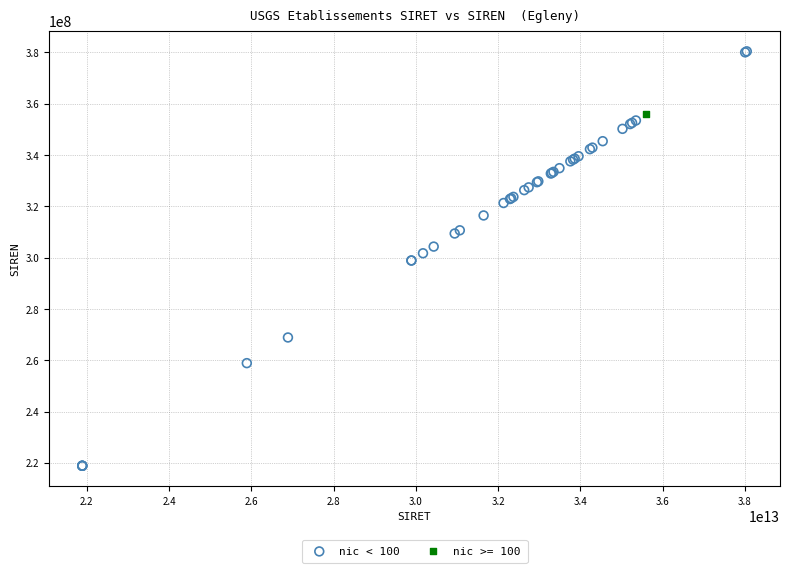

What are all the series names shown in the legend?

nic < 100, nic >= 100